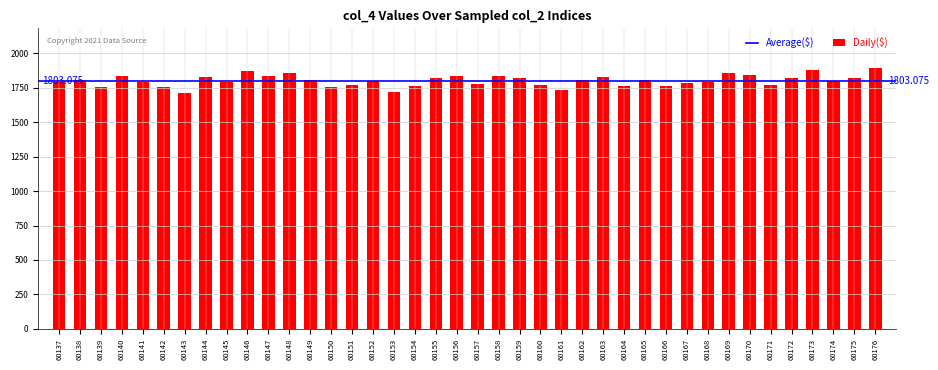

What is the ratio of the value at 60138 to the value at 60169?

1.0